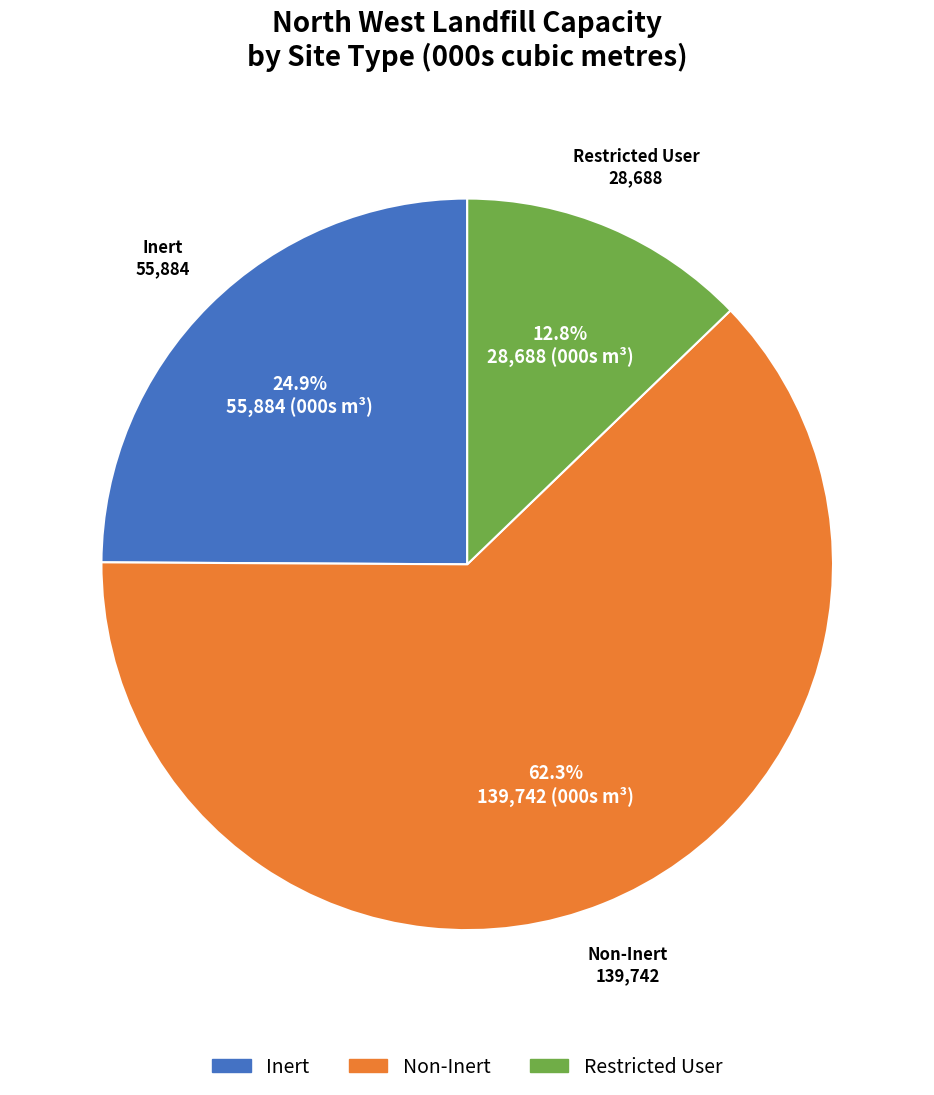

Is there any slice that represents more than half of the pie?

Yes